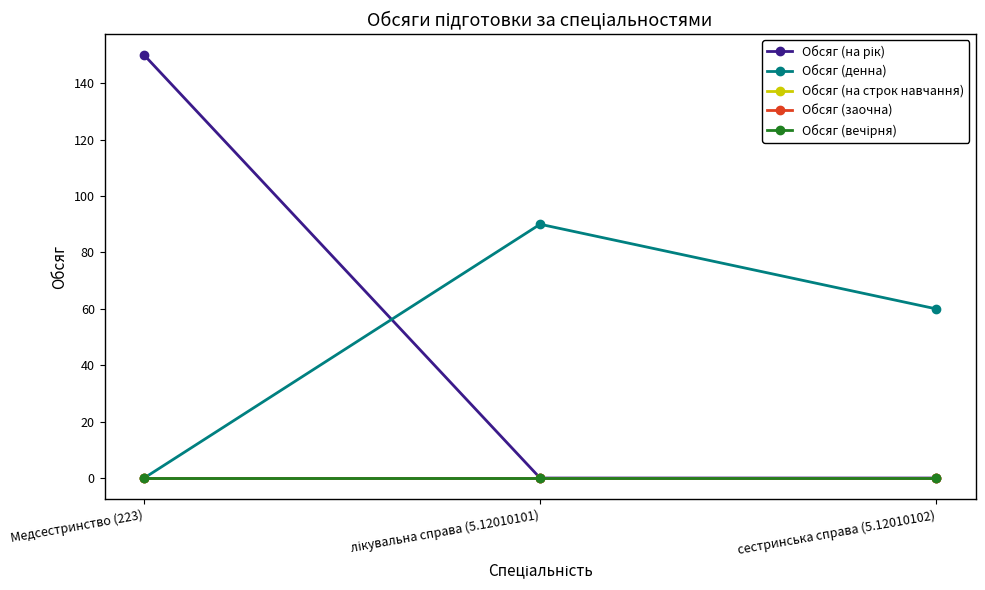

The value of Обсяг (денна) at Медсестринство (223) is 0. True or false?

True